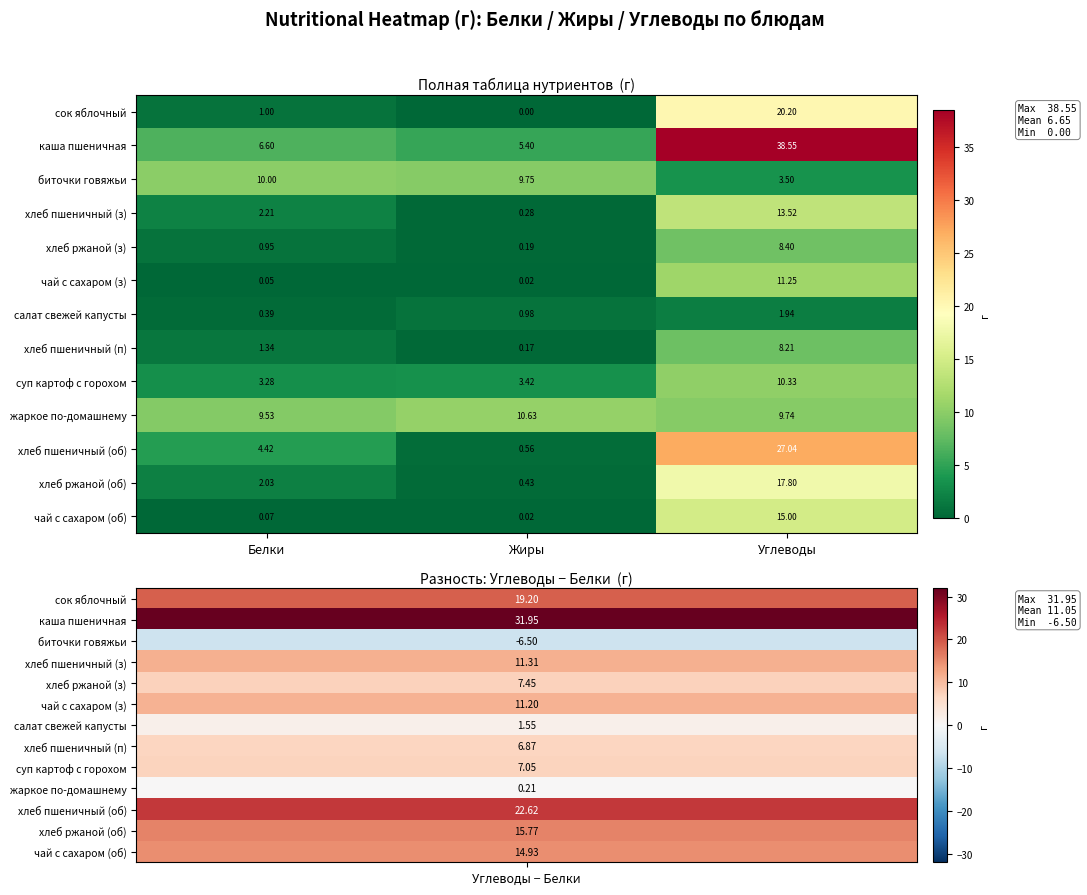

Which category has the lowest value across all series?

Жиры